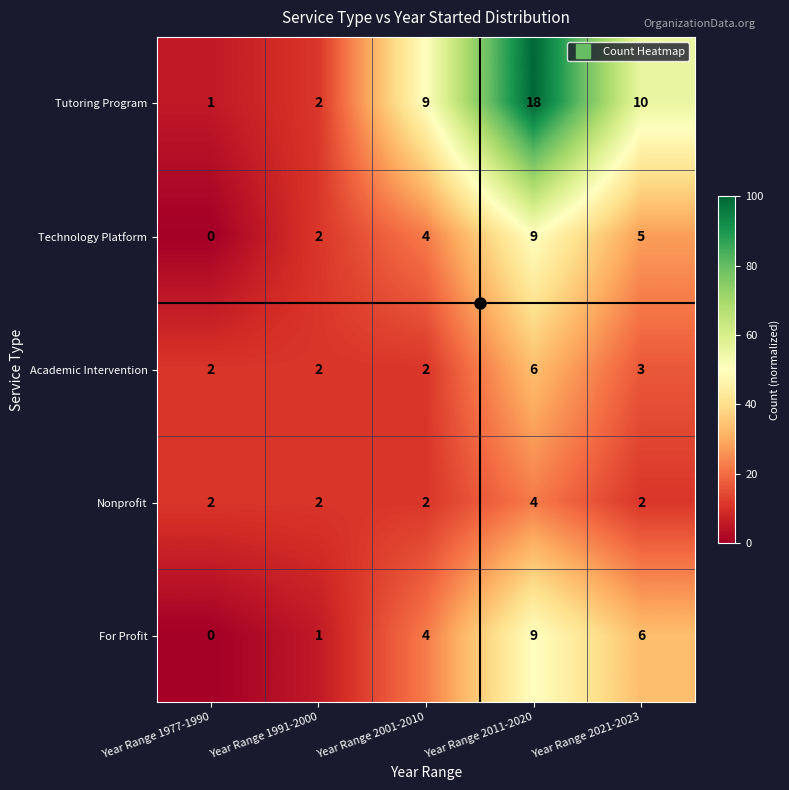

Which series changed the most between Year Range 1991-2000 and Year Range 2011-2020?

Tutoring Program